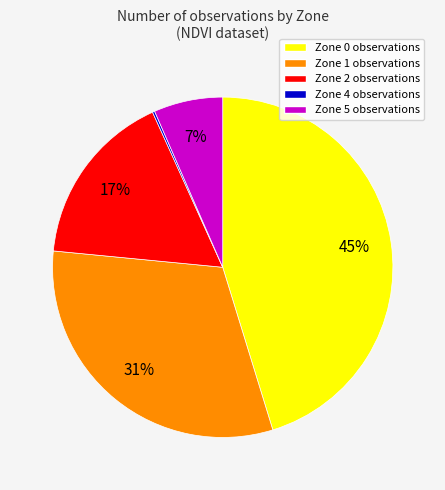

Between Zone 0 and Zone 2, which is larger?

Zone 0